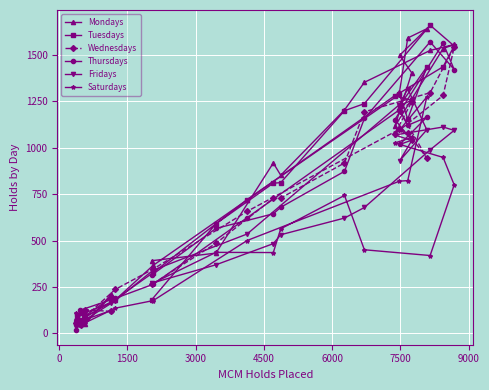

What is the value of the Tuesdays point at the 18th from the left?

1228